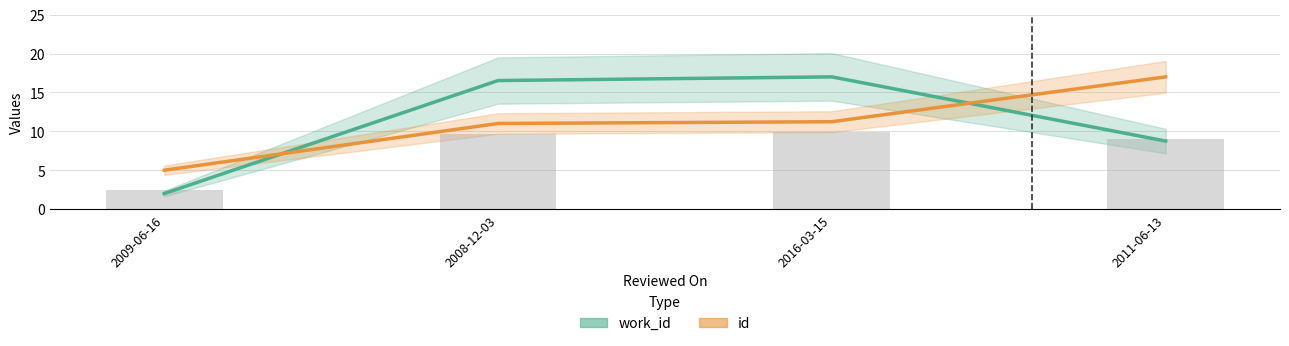

How many data points does each series have?

4